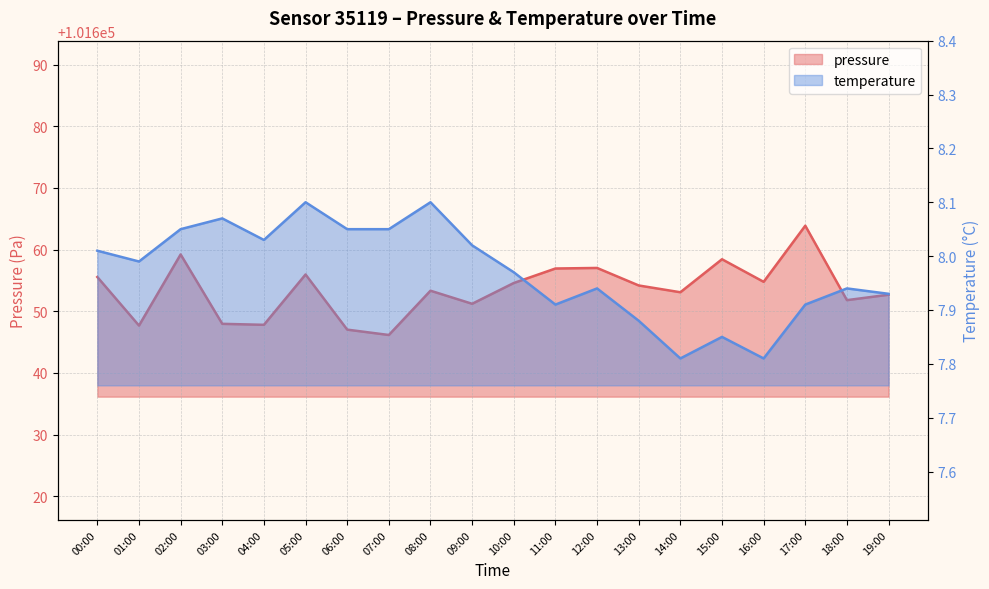

True or false: temperature and pressure intersect in this chart.

False